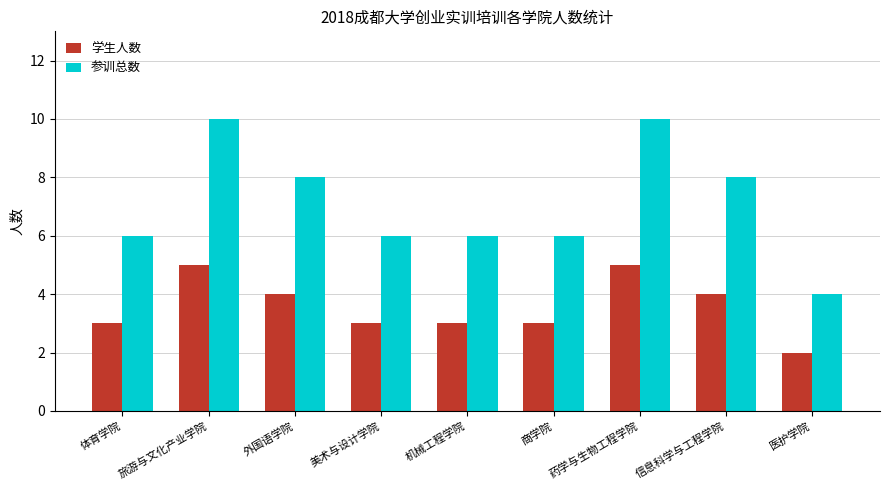

Count the 参训总数 values in the range 6 to 8.

6